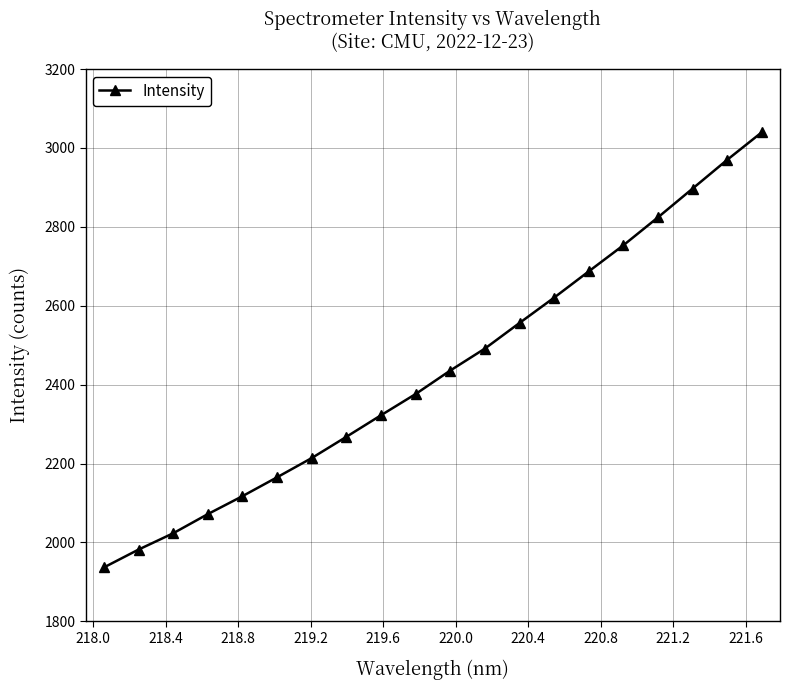

What is the minimum value shown in the chart?

1936.4